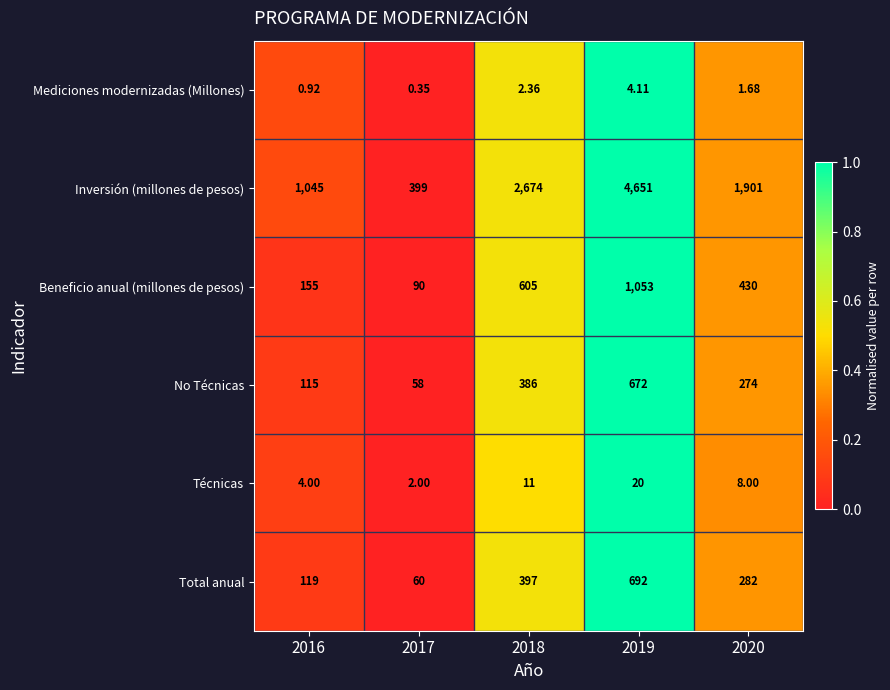

How many data points does each series have?

5